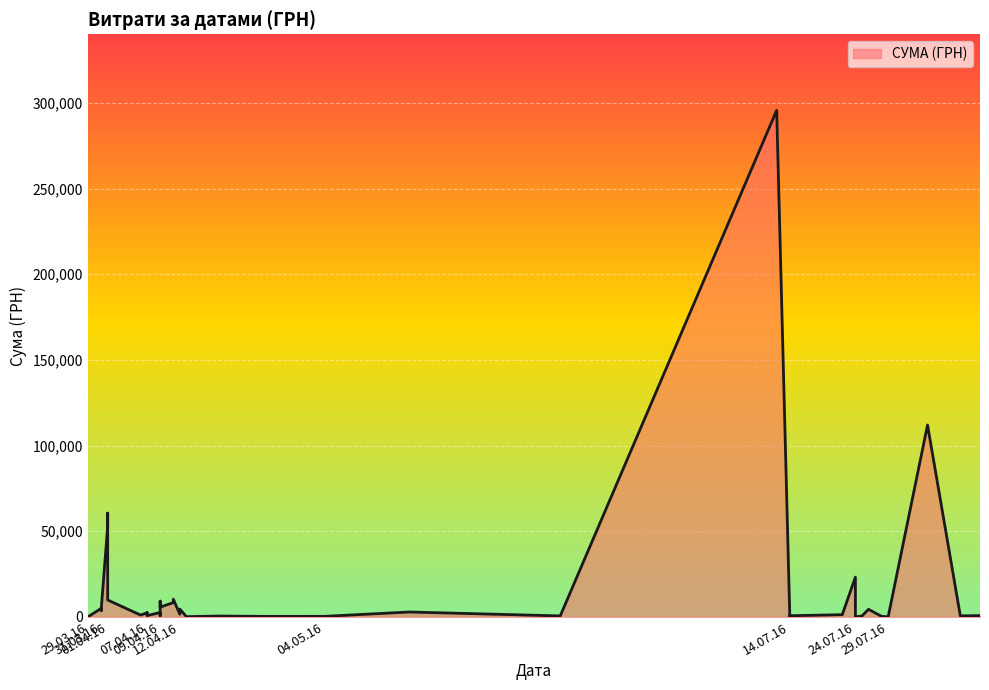

The value at 31.03.2016 is 4960.2. True or false?

True